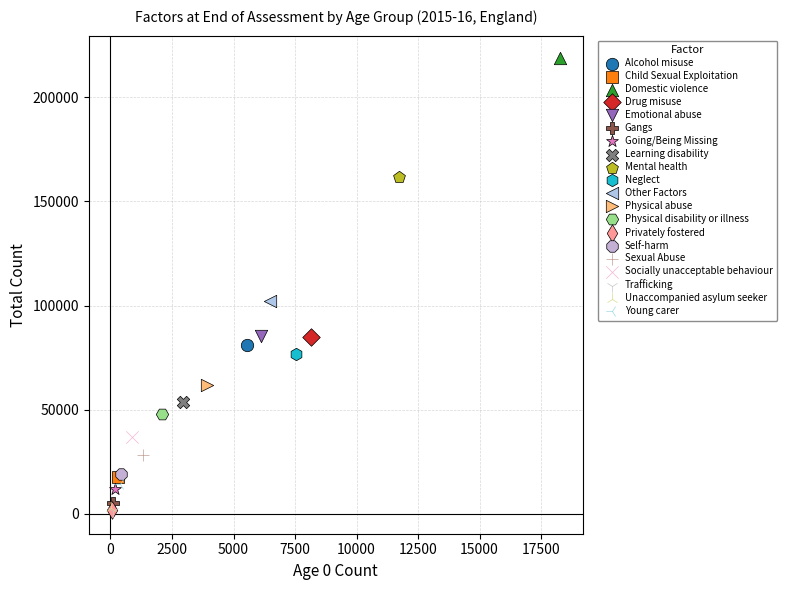

What are all the series names shown in the legend?

Alcohol misuse, Child Sexual Exploitation, Domestic violence, Drug misuse, Emotional abuse, Gangs, Going/Being Missing, Learning disability, Mental health, Neglect, Other Factors, Physical abuse, Physical disability or illness, Privately fostered, Self-harm, Sexual Abuse, Socially unacceptable behaviour, Trafficking, Unaccompanied asylum seeker, Young carer